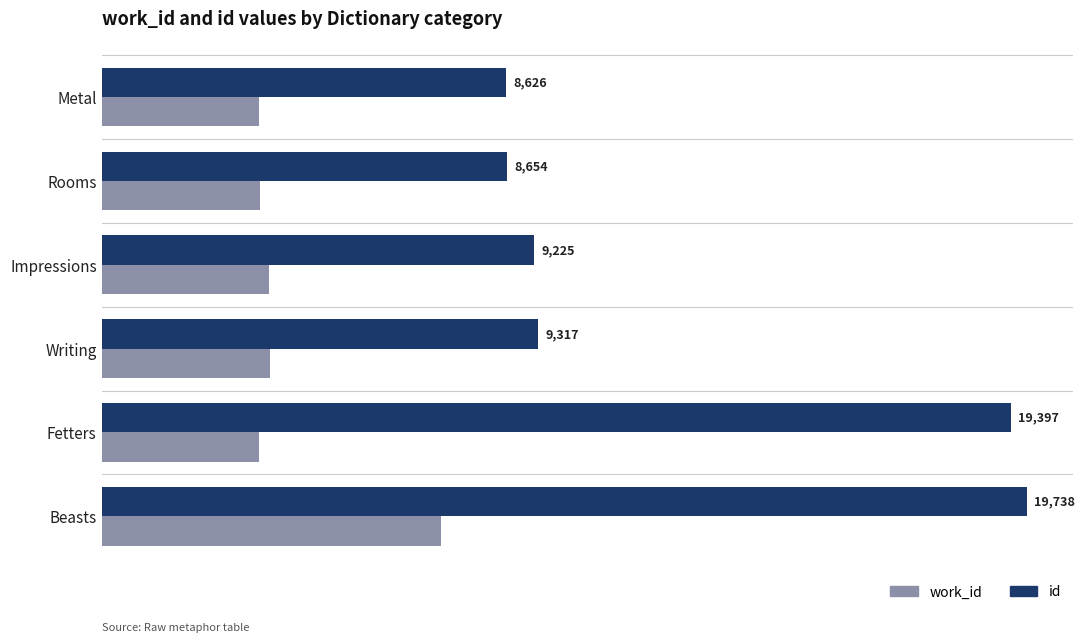

Rank the series at Beasts from highest to lowest value.

id, work_id